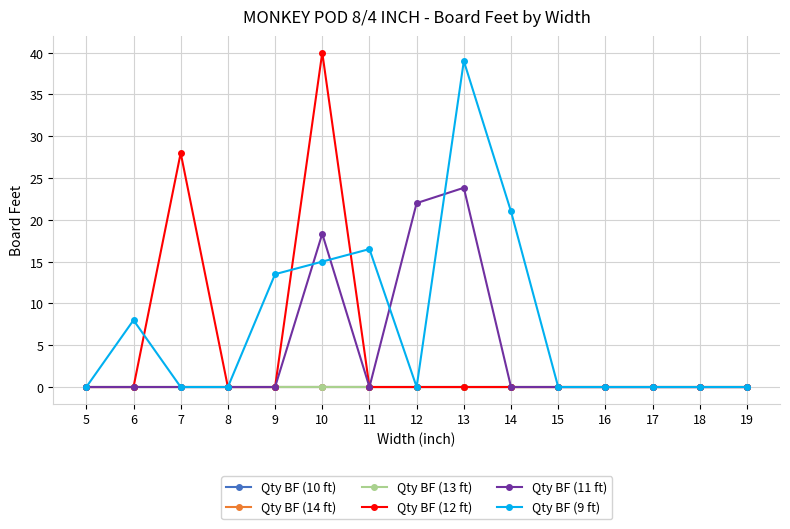

Does the chart have visible grid lines?

Yes